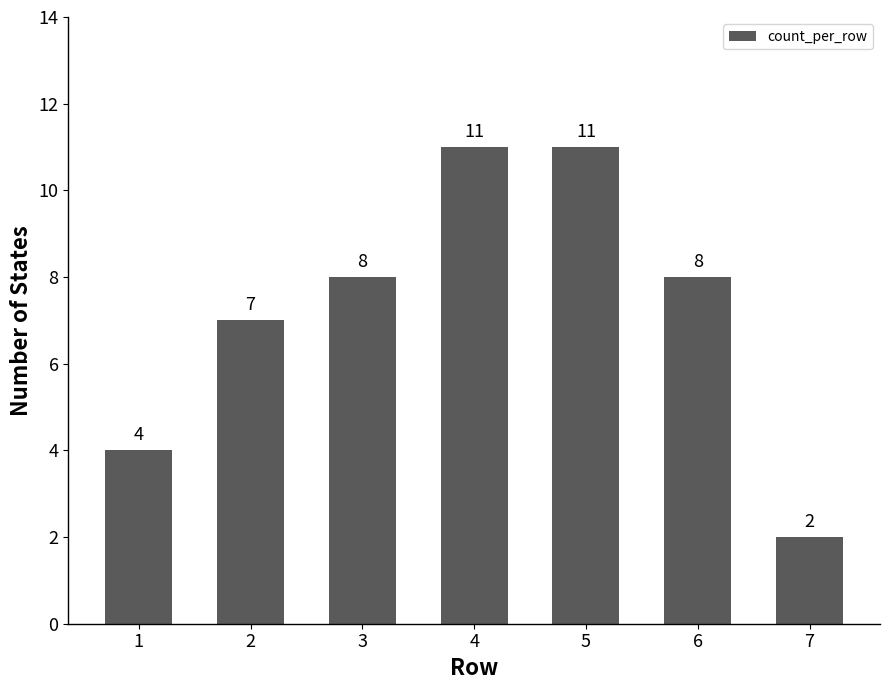

What is the maximum value shown in the chart?

11